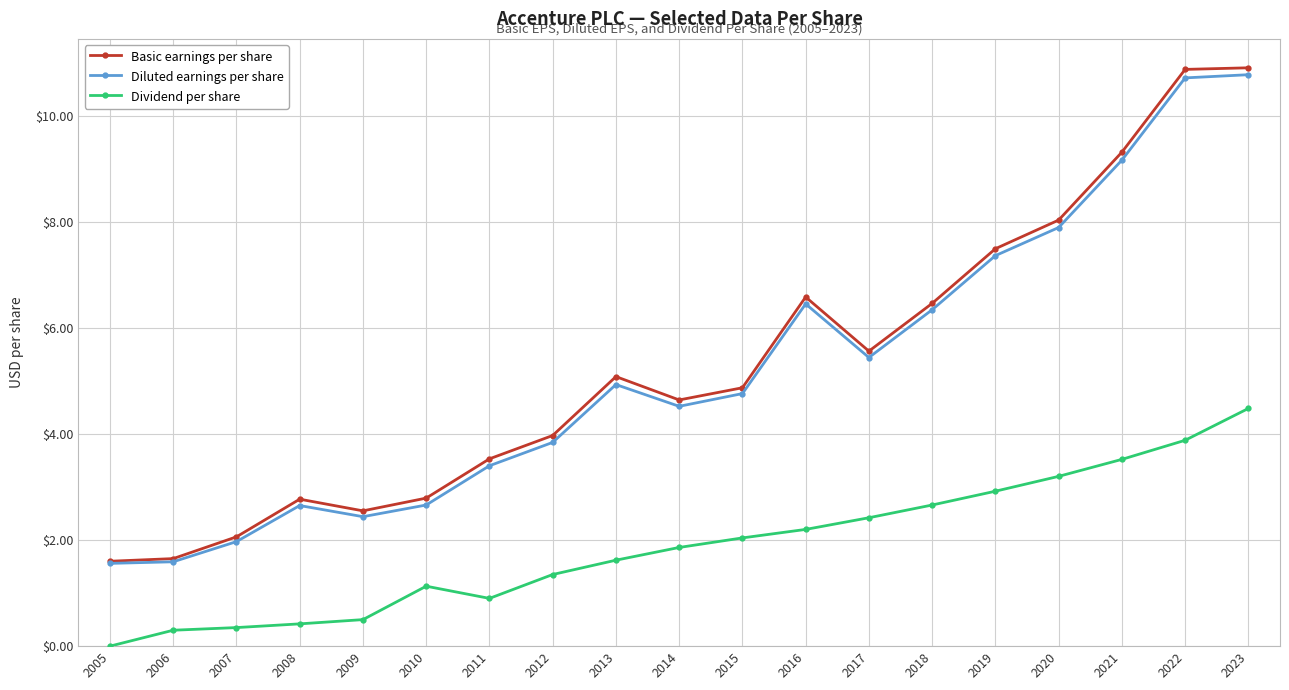

Does the chart have visible grid lines?

Yes